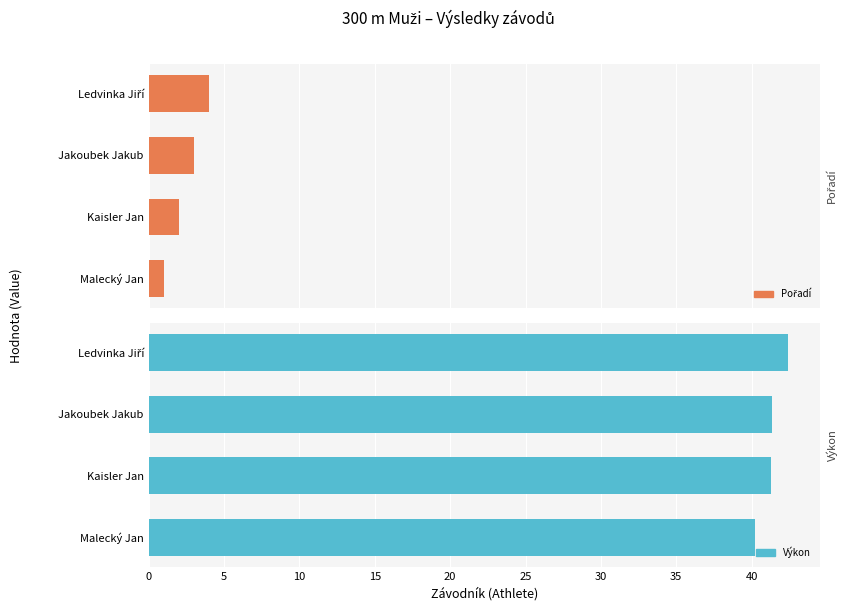

What is the value of the Pořadí bar at the 4th from the left?

4.0